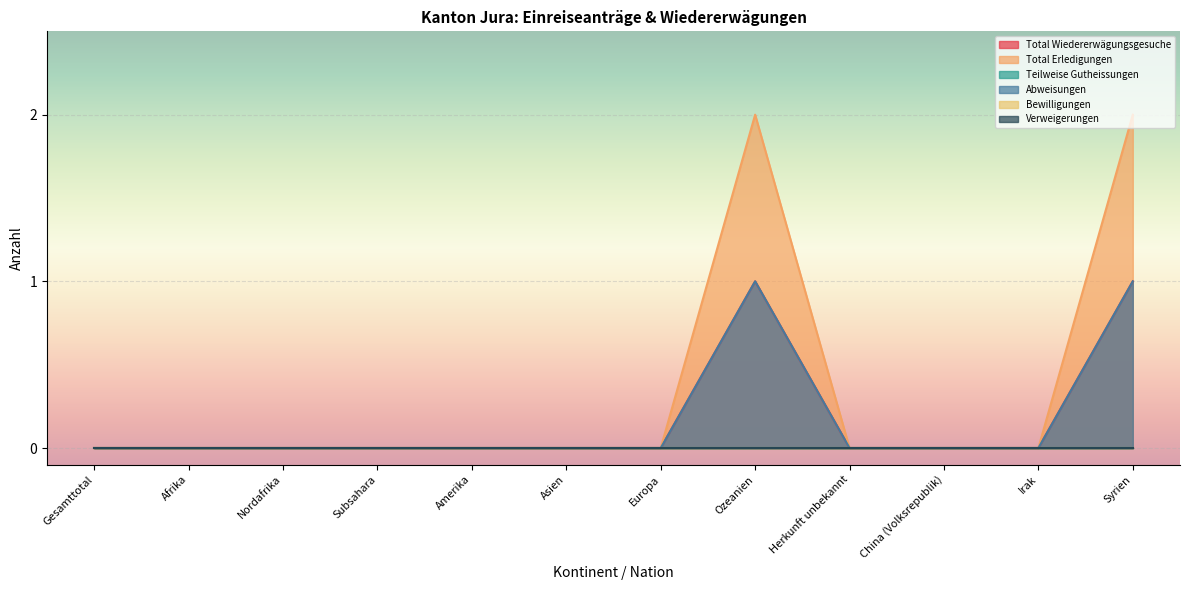

True or false: Total Erledigungen has a value of -1 at Nordafrika.

False